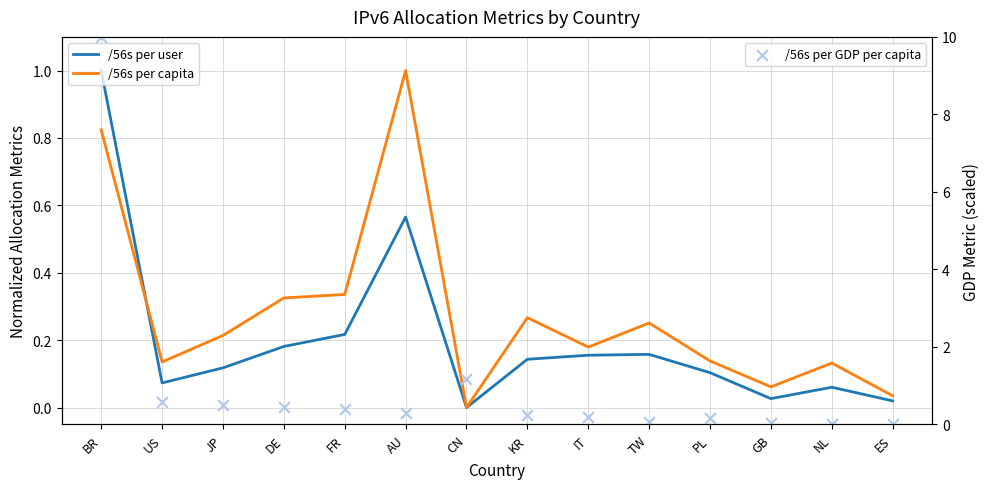

Which series reaches the minimum Y coordinate?

/56s per user